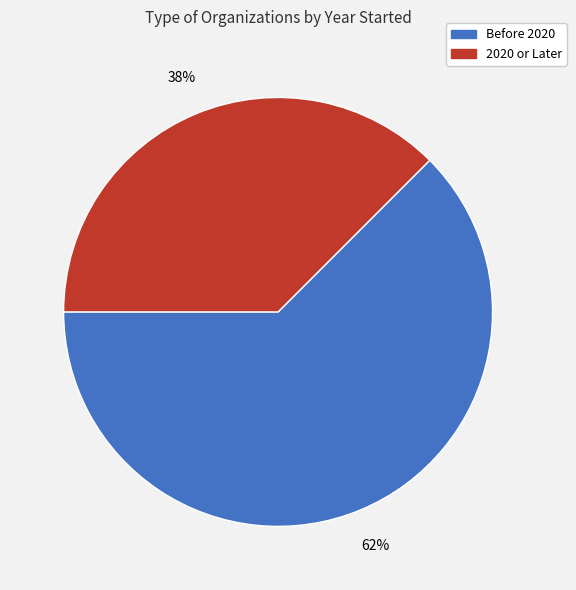

How many segments does this pie chart have?

2